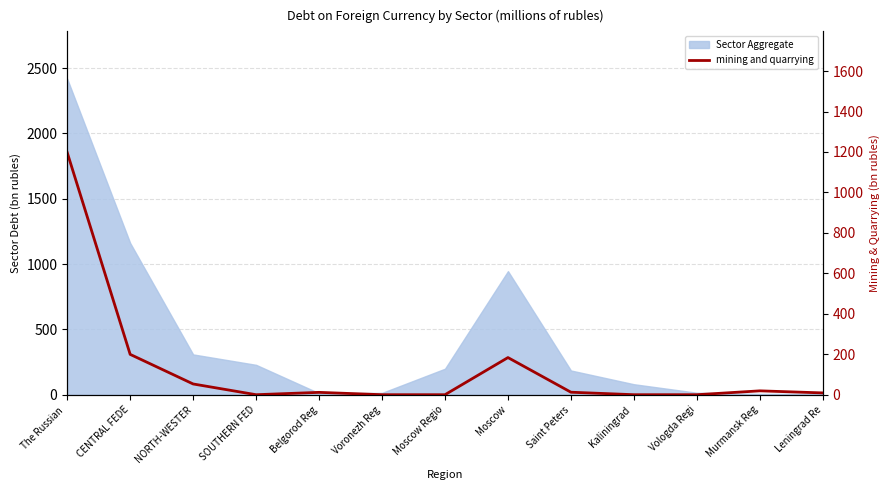

How many points are higher than both their immediate neighbors (excluding endpoints)?

3